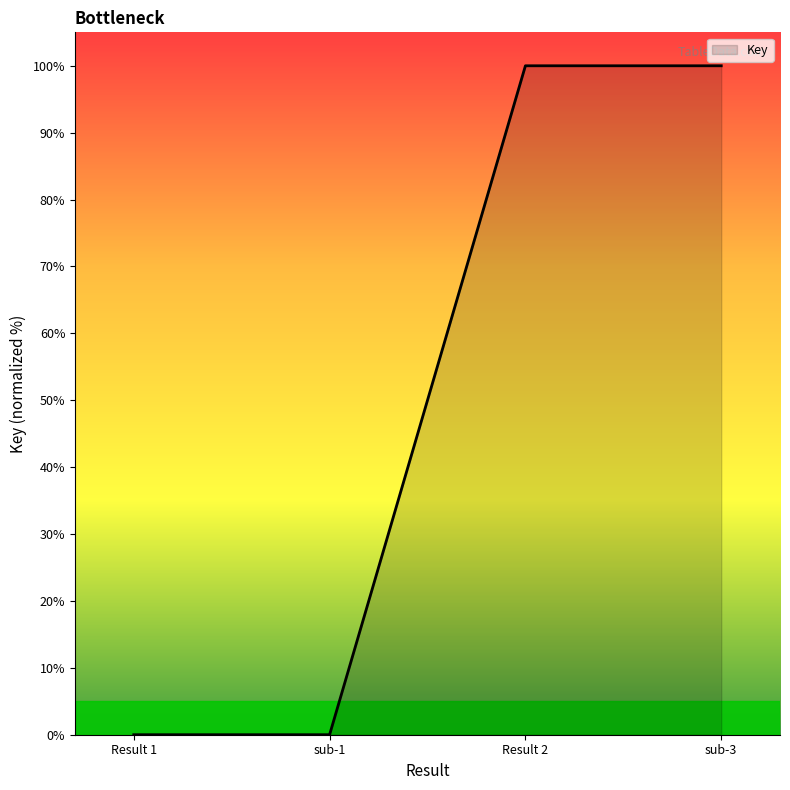

Between Result 2 and Result 1, which is larger?

Result 2